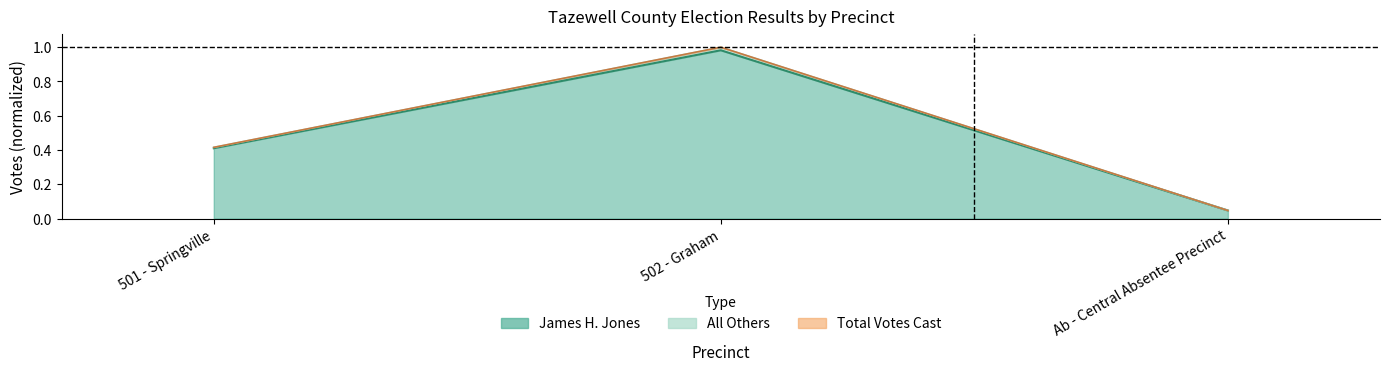

What position from the left is 501 - Springville?

1